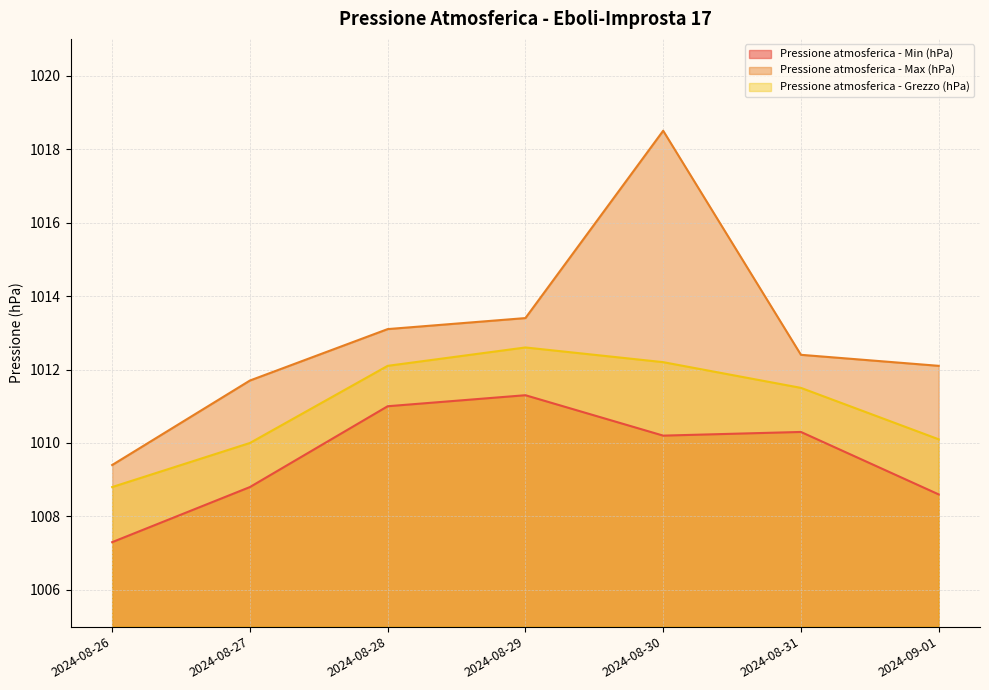

True or false: Pressione atmosferica - Max (hPa) has more than 0 interior local peaks.

True